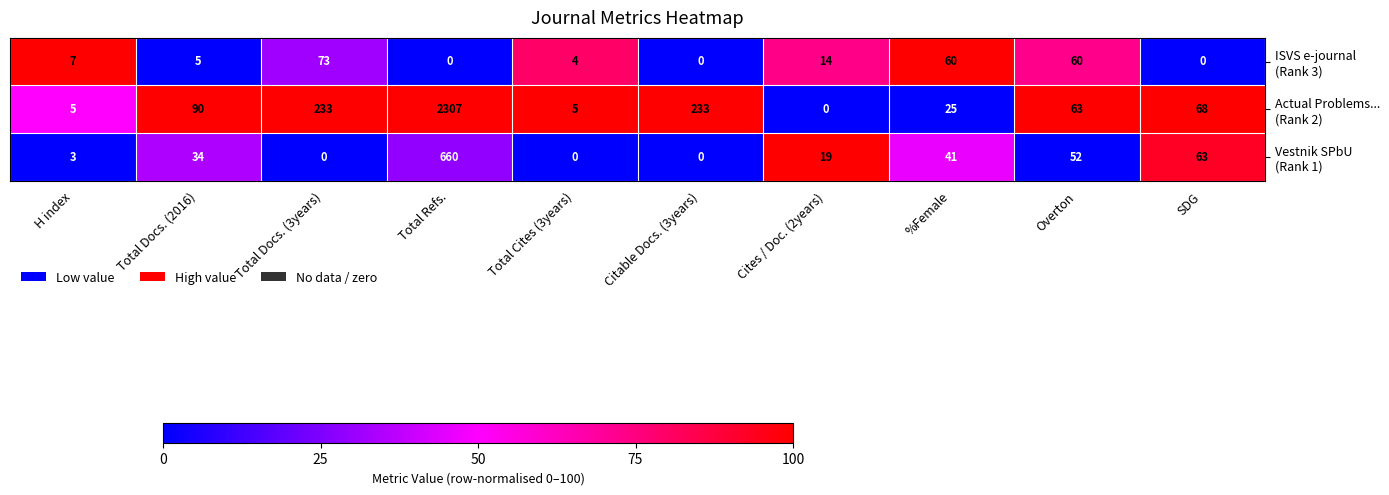

Which category has the highest value across all series?

Total Refs.